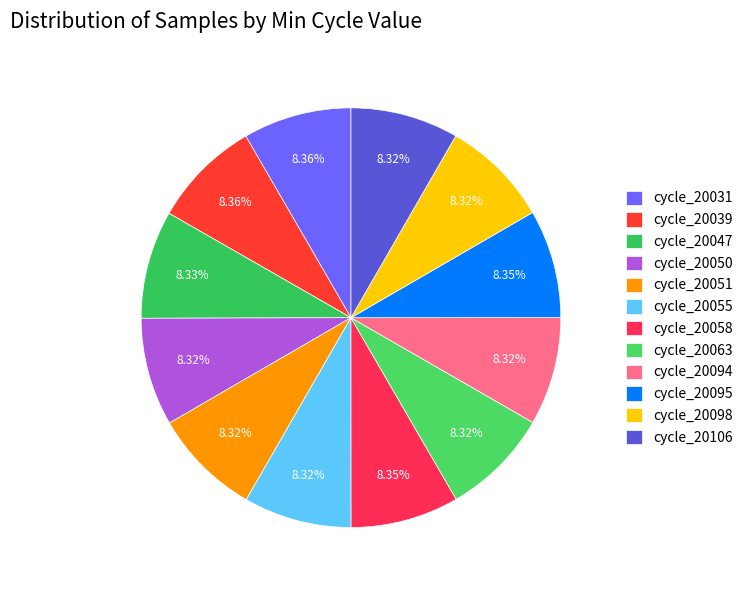

To the nearest percent, what is the average slice percentage?

8%